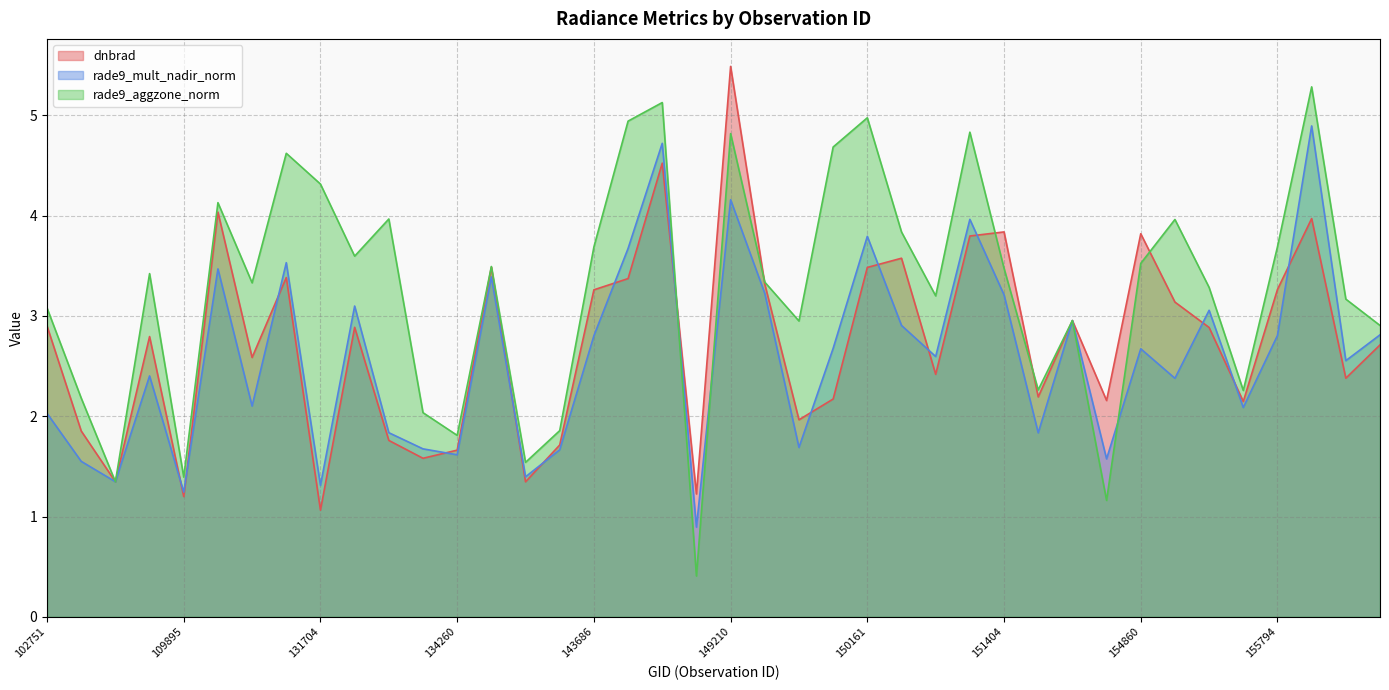

What is the total value across all series at 150533?

8.2